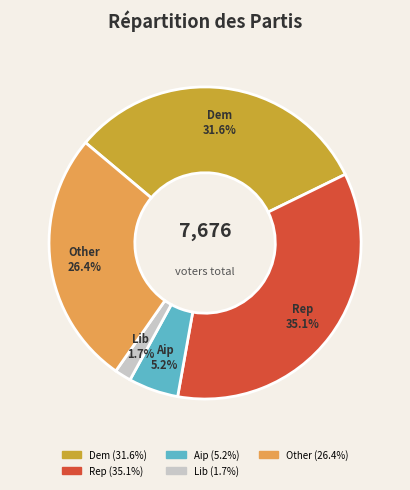

Is there a majority slice in this chart?

No